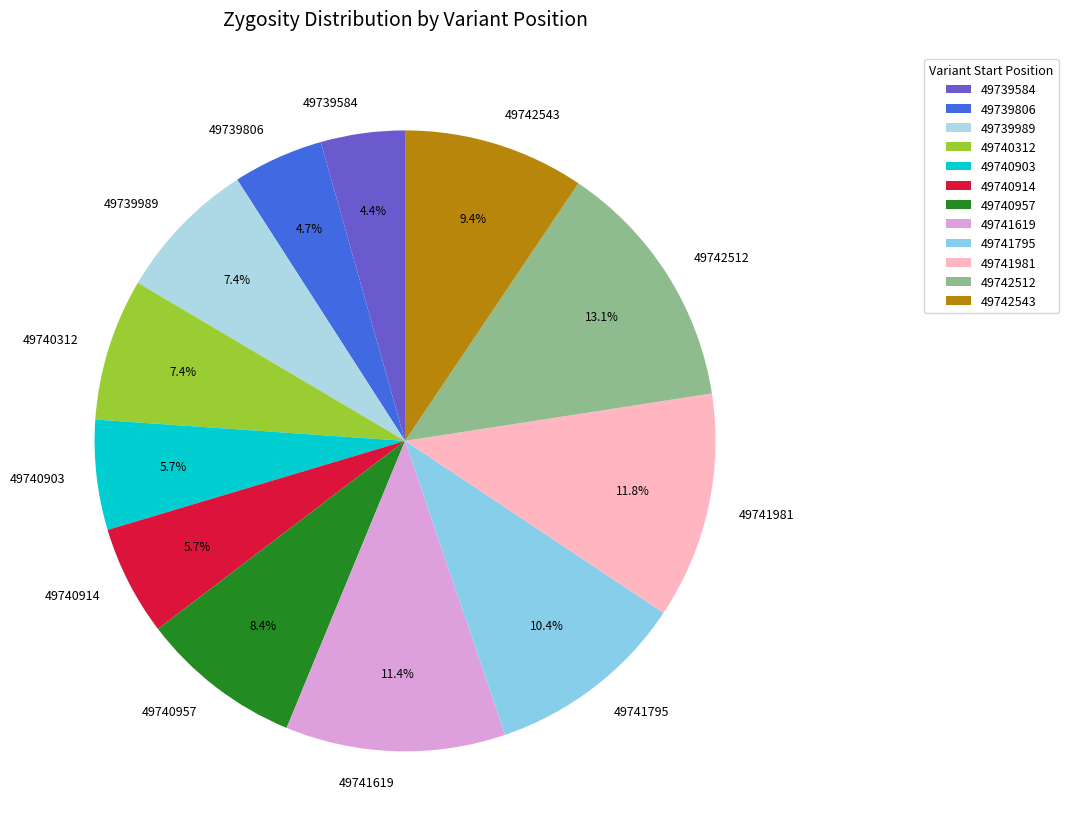

Does any single category account for the majority?

No